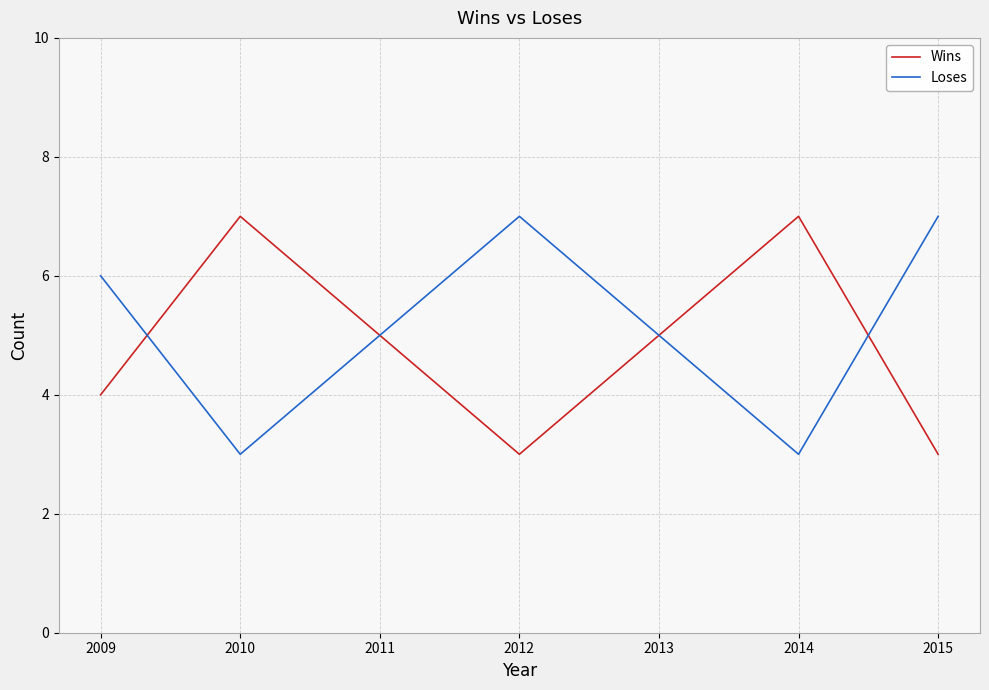

Is the value of Wins at 2009 greater than the value of Loses at 2015?

No